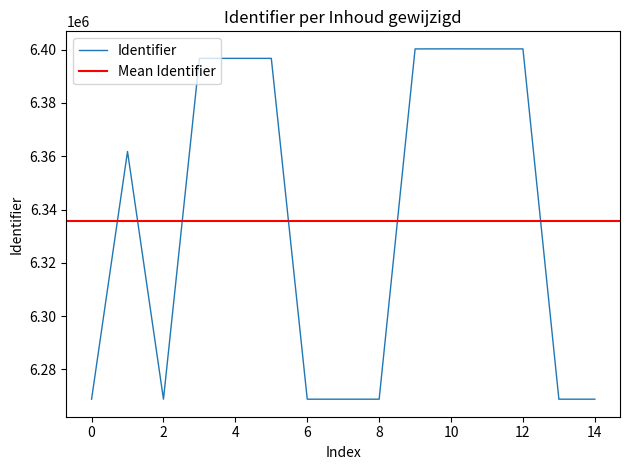

What is the maximum value for Identifier?

6400336